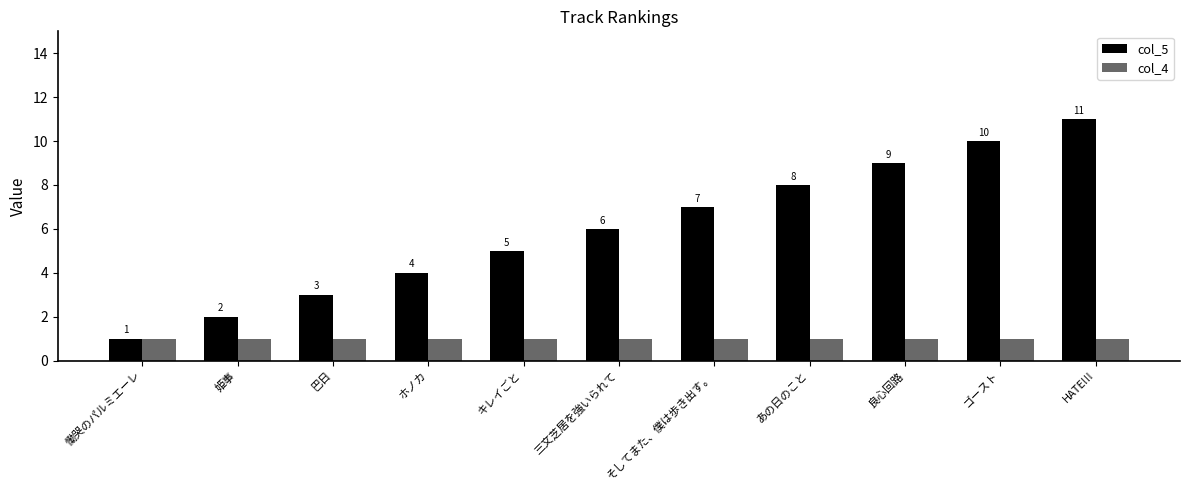

Reading left to right, list all the values displayed in this chart.

col_5: 1	2	3	4	5	6	7	8	9	10	11
col_4: 1	1	1	1	1	1	1	1	1	1	1